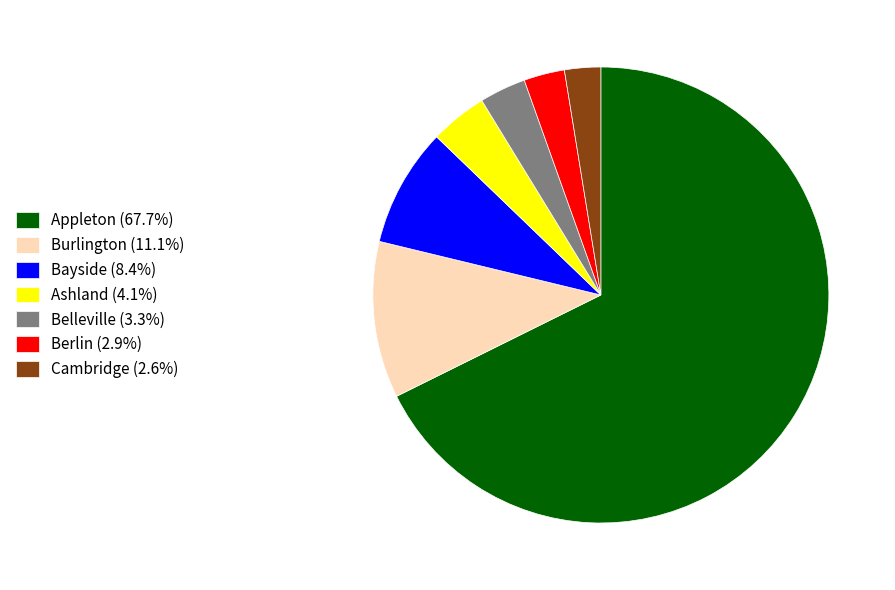

What is the ratio of the value at Cambridge (2.6%) to the value at Berlin (2.9%)?

0.9